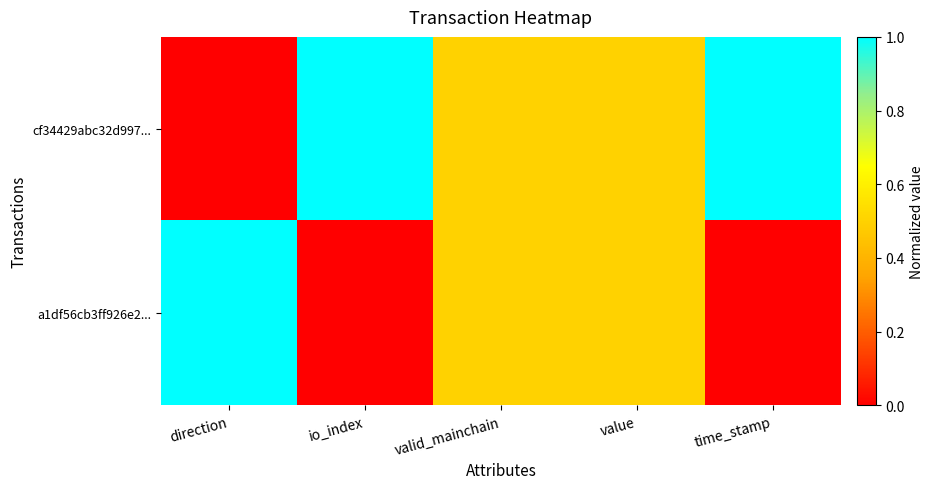

At how many categories does at least one series exceed 0?

5